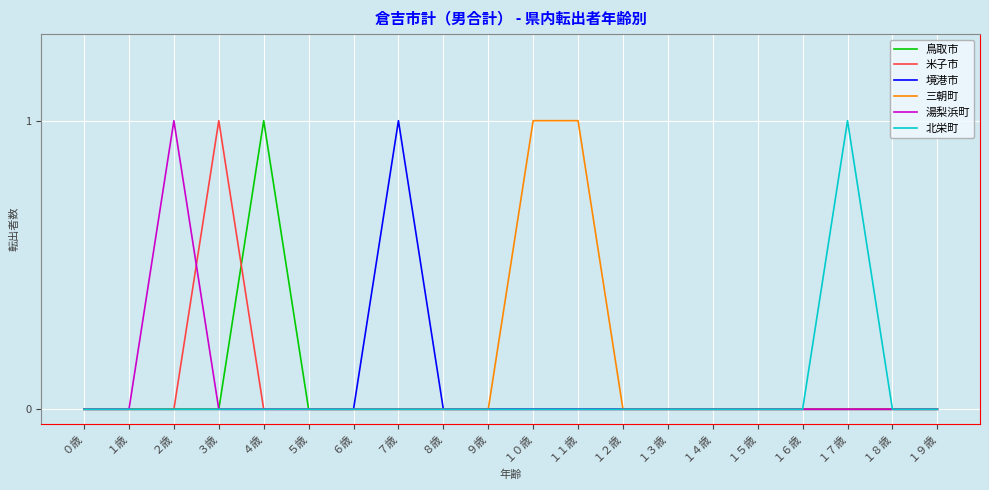

What position from the right is １５歳?

5